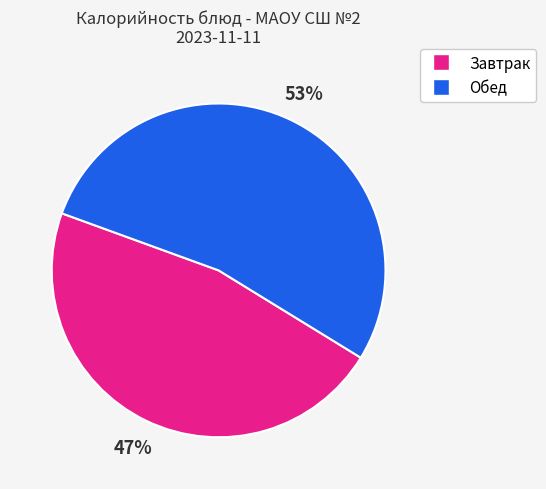

Is there any slice that represents more than half of the pie?

Yes